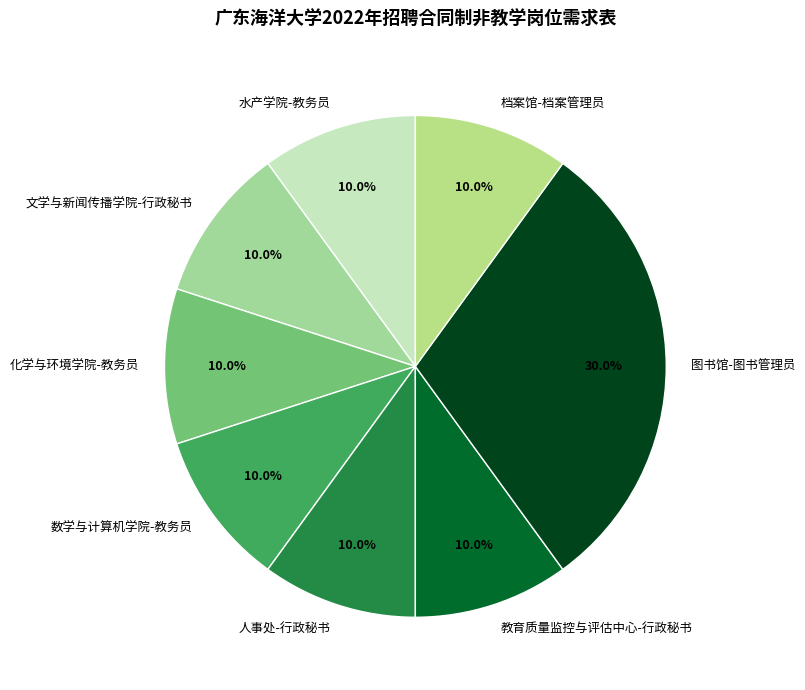

Approximately how many times larger is the value at 图书馆-图书管理员 compared to 教育质量监控与评估中心-行政秘书?

3.0